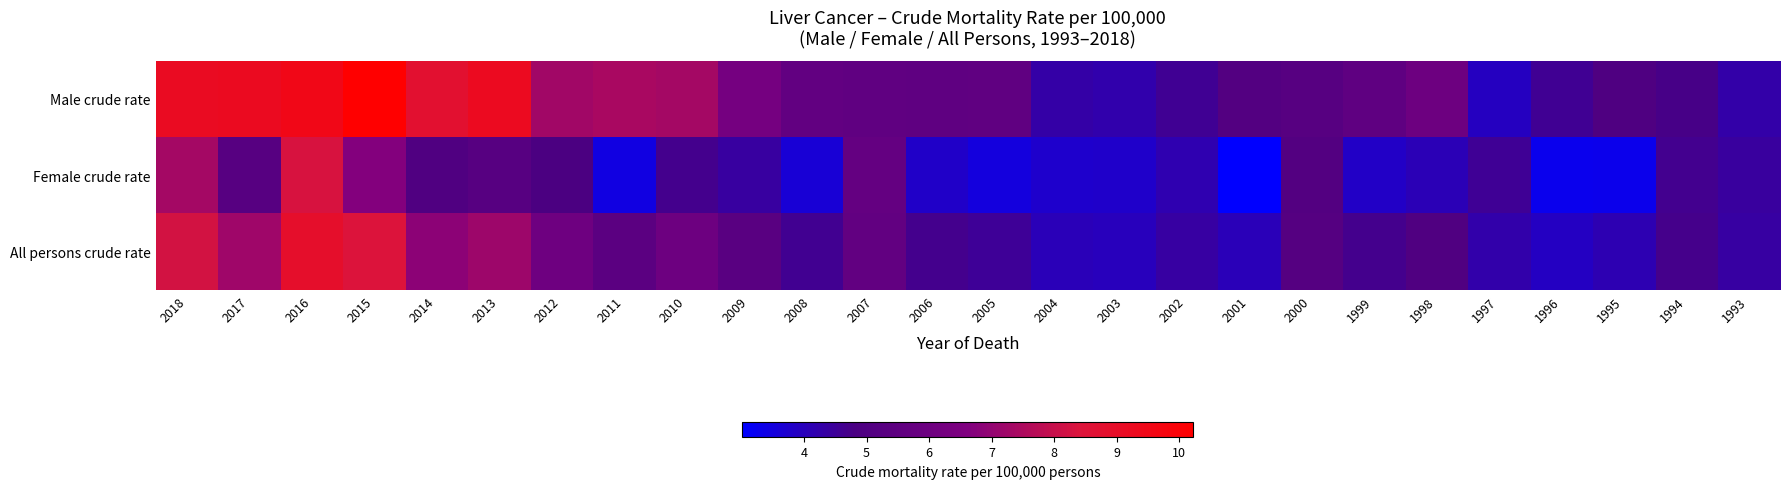

Reading left to right, what are all the values shown in this chart?

Male crude rate: 2018=9.2	2017=9.2	2016=9.5	2015=10.2	2014=8.8	2013=9.2	2012=7.3	2011=7.4	2010=7.3	2009=6.3	2008=5.6	2007=5.6	2006=5.5	2005=5.6	2004=4.3	2003=4.2	2002=4.6	2001=5.1	2000=5.2	1999=5.5	1998=6.0	1997=3.9	1996=4.6	1995=5.0	1994=4.7	1993=4.3
Female crude rate: 2018=7.3	2017=5.3	2016=8.3	2015=6.7	2014=5.0	2013=5.2	2012=4.8	2011=3.5	2010=4.7	2009=4.4	2008=3.6	2007=5.7	2006=3.8	2005=3.5	2004=3.8	2003=3.8	2002=4.1	2001=3.0	2000=5.1	1999=3.8	1998=4.1	1997=4.6	1996=3.3	1995=3.3	1994=4.6	1993=4.4
All persons crude rate: 2018=8.2	2017=7.2	2016=8.9	2015=8.4	2014=6.8	2013=7.2	2012=6.0	2011=5.4	2010=6.0	2009=5.3	2008=4.6	2007=5.6	2006=4.7	2005=4.5	2004=4.0	2003=4.0	2002=4.4	2001=4.0	2000=5.2	1999=4.7	1998=5.0	1997=4.2	1996=3.9	1995=4.1	1994=4.7	1993=4.3